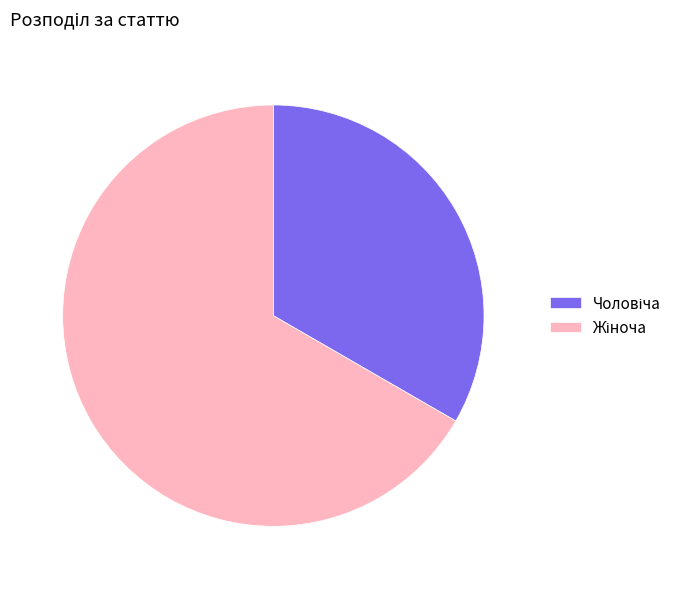

Is there a majority slice in this chart?

Yes